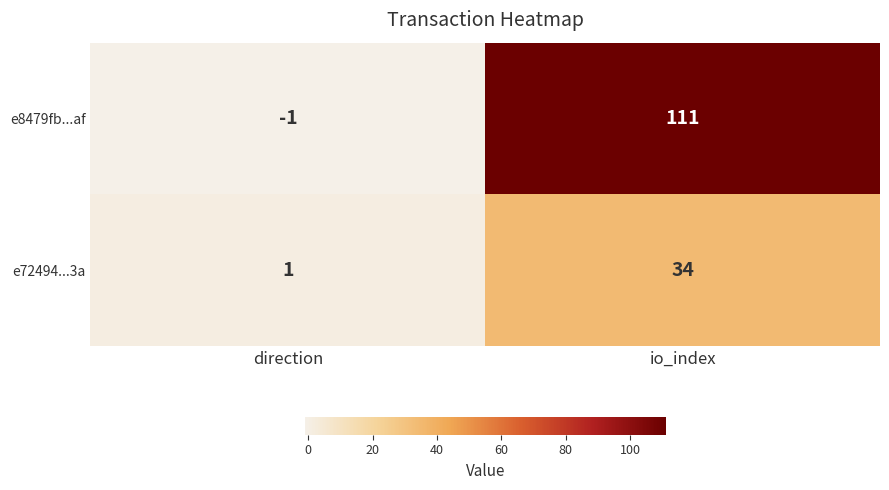

The value of e72494...3a at direction is 1. True or false?

True